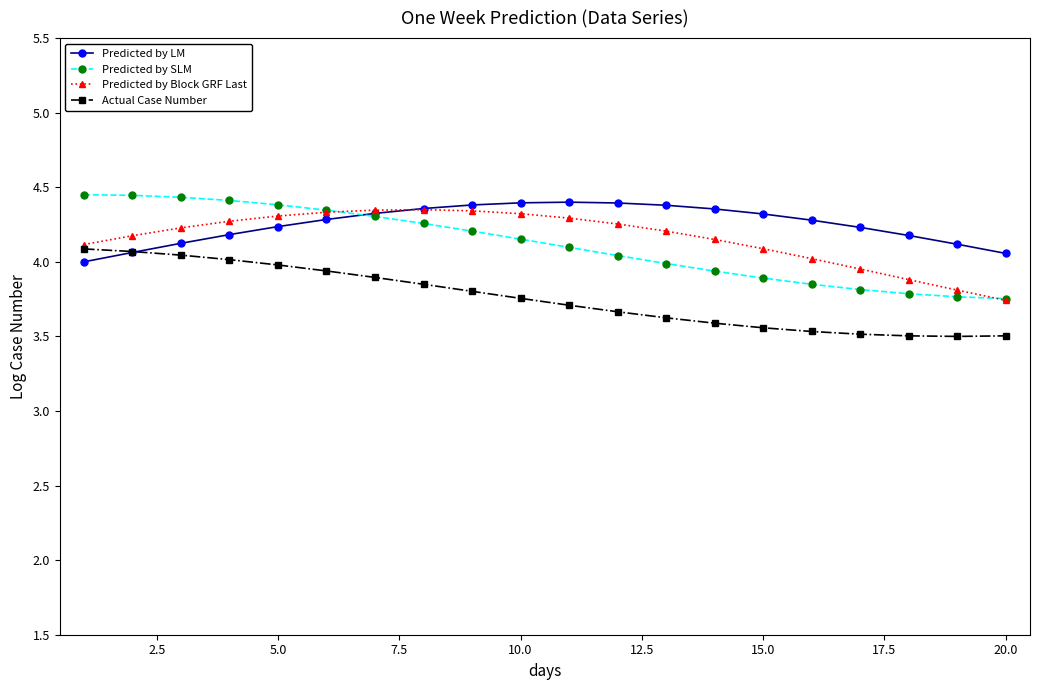

What is the minimum value for Actual Case Number?

3.5